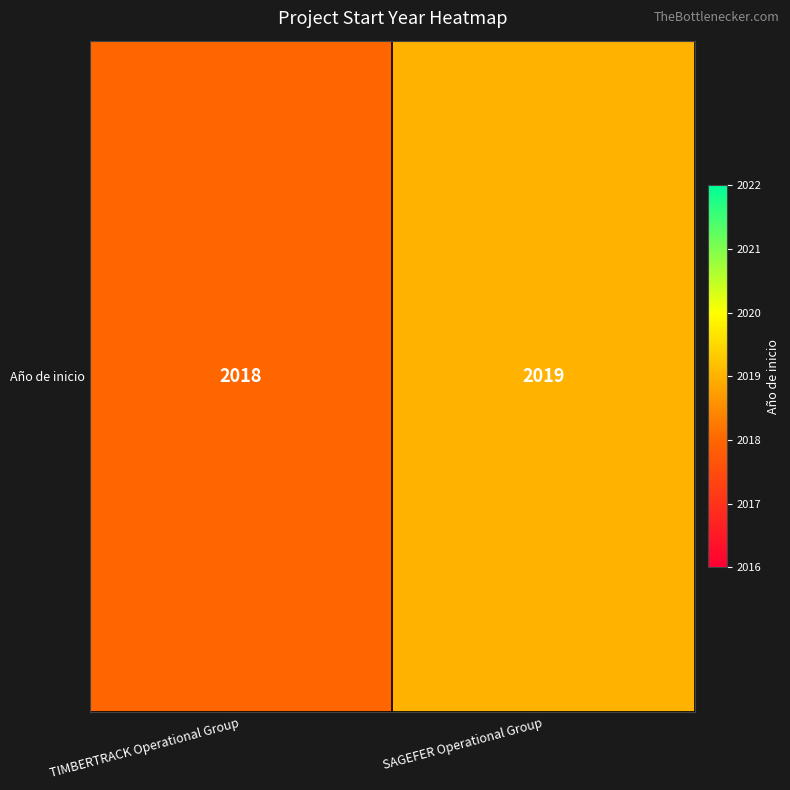

List the labels in order of value, largest first.

SAGEFER Operational Group, TIMBERTRACK Operational Group